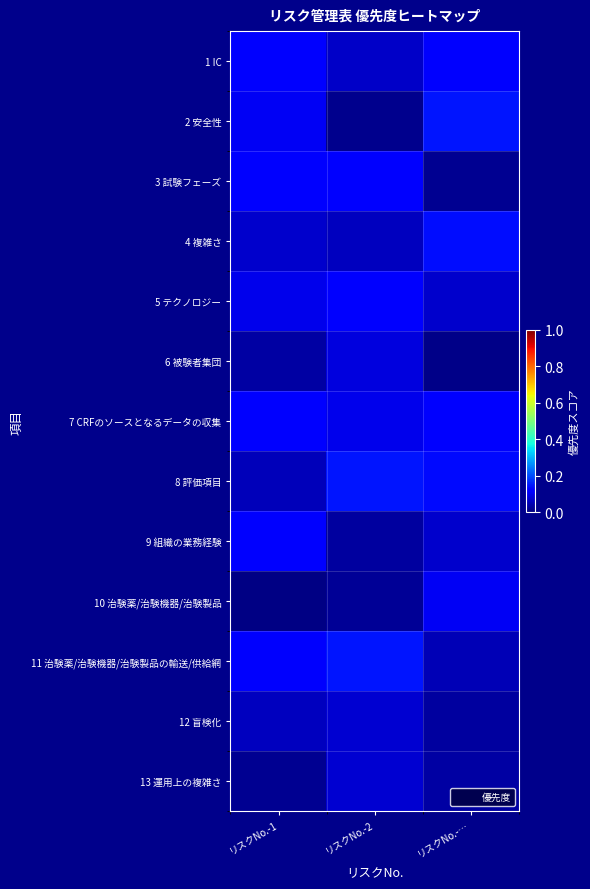

Reading left to right, list all the values displayed in this chart.

1 IC: リスクNo.-1=0.1	リスクNo.-2=0.1	リスクNo.-…=0.1
2 安全性: リスクNo.-1=0.1	リスクNo.-2=0.0	リスクNo.-…=0.1
3 試験フェーズ: リスクNo.-1=0.1	リスクNo.-2=0.1	リスクNo.-…=0.0
4 複雑さ: リスクNo.-1=0.1	リスクNo.-2=0.1	リスクNo.-…=0.1
5 テクノロジー: リスクNo.-1=0.1	リスクNo.-2=0.1	リスクNo.-…=0.1
6 被験者集団: リスクNo.-1=0.0	リスクNo.-2=0.1	リスクNo.-…=0.0
7 CRFのソースとなるデータの収集: リスクNo.-1=0.1	リスクNo.-2=0.1	リスクNo.-…=0.1
8 評価項目: リスクNo.-1=0.1	リスクNo.-2=0.1	リスクNo.-…=0.1
9 組織の業務経験: リスクNo.-1=0.1	リスクNo.-2=0.0	リスクNo.-…=0.1
10 治験薬/治験機器/治験製品: リスクNo.-1=0.0	リスクNo.-2=0.0	リスクNo.-…=0.1
11 治験薬/治験機器/治験製品の輸送/供給網: リスクNo.-1=0.1	リスクNo.-2=0.1	リスクNo.-…=0.0
12 盲検化: リスクNo.-1=0.1	リスクNo.-2=0.1	リスクNo.-…=0.0
13 運用上の複雑さ: リスクNo.-1=0.0	リスクNo.-2=0.1	リスクNo.-…=0.0